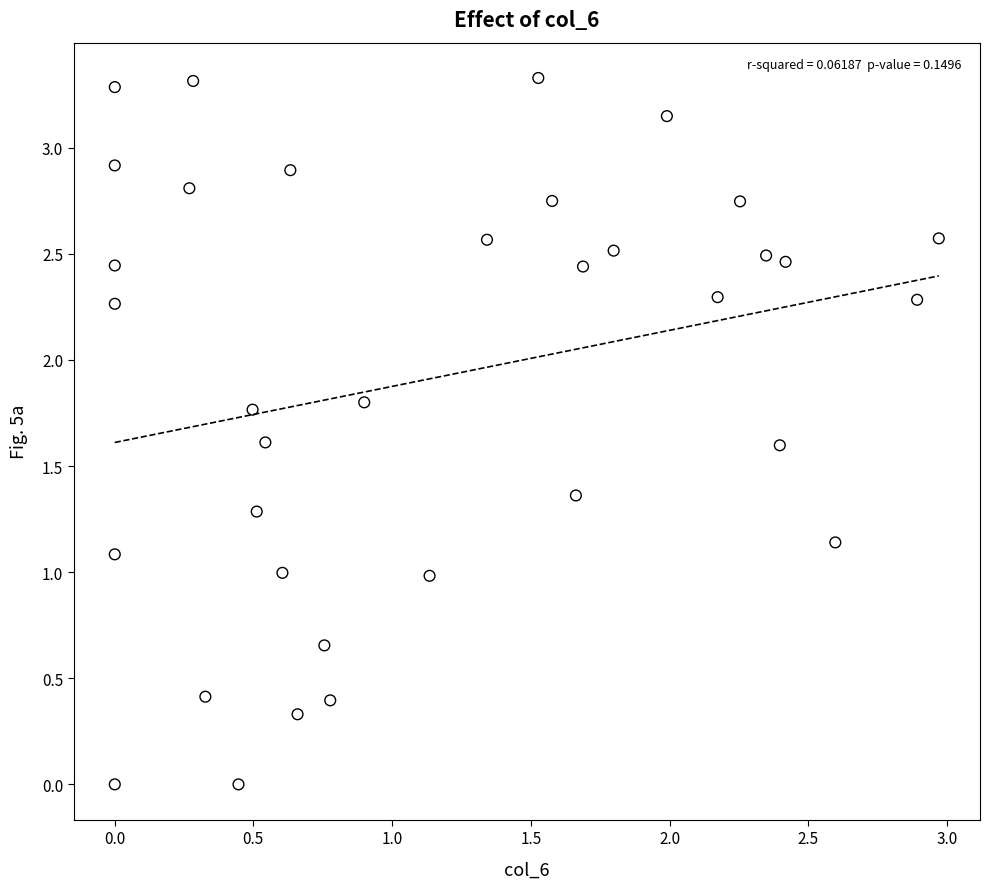

What is the range of Y values (max minus min)?

3.3